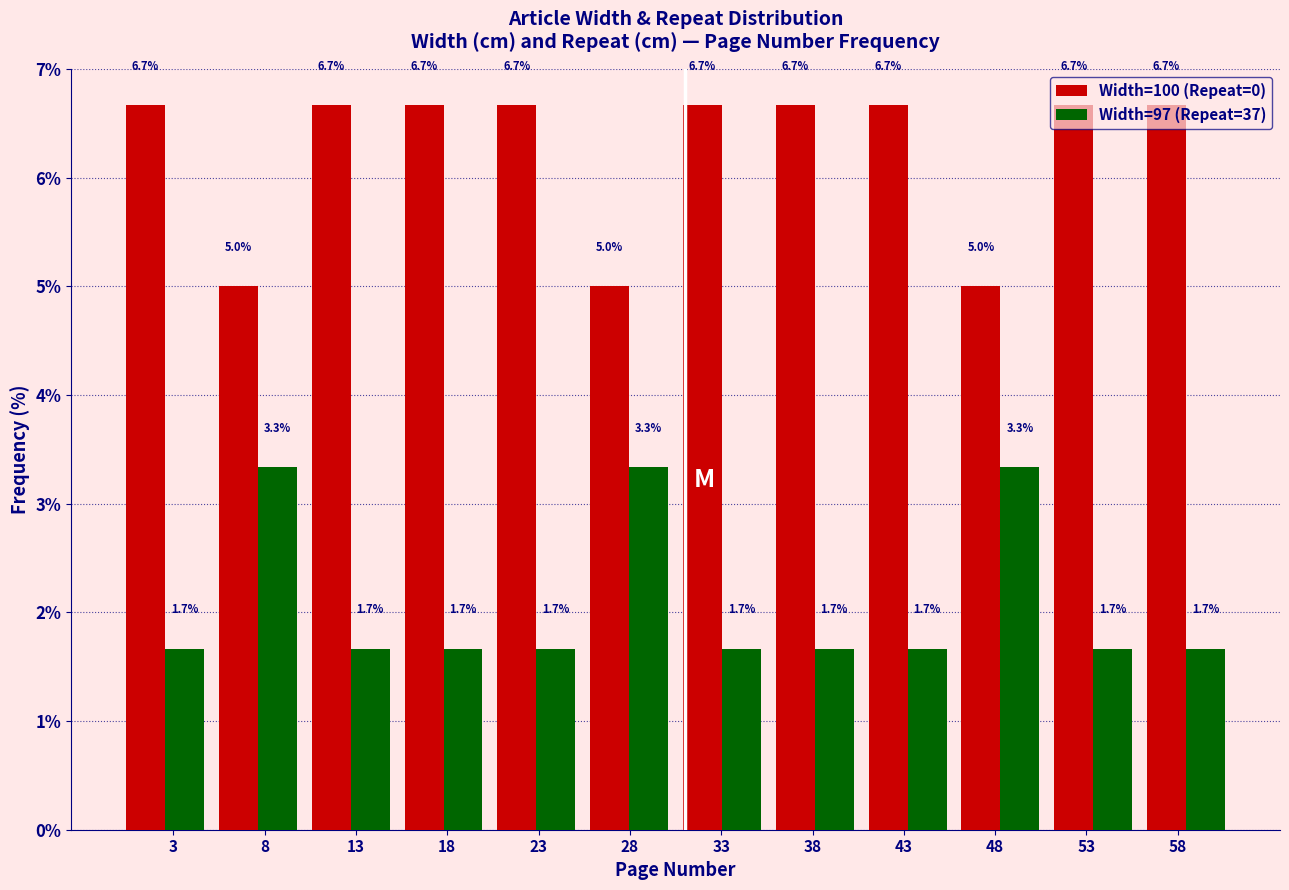

What is the height of the Width=97 (Repeat=37) bar covering 10.0 to 15.5 on the x-axis? The bar edges are not printed on the chart, so give them approximately, as read against the axis.

1.7